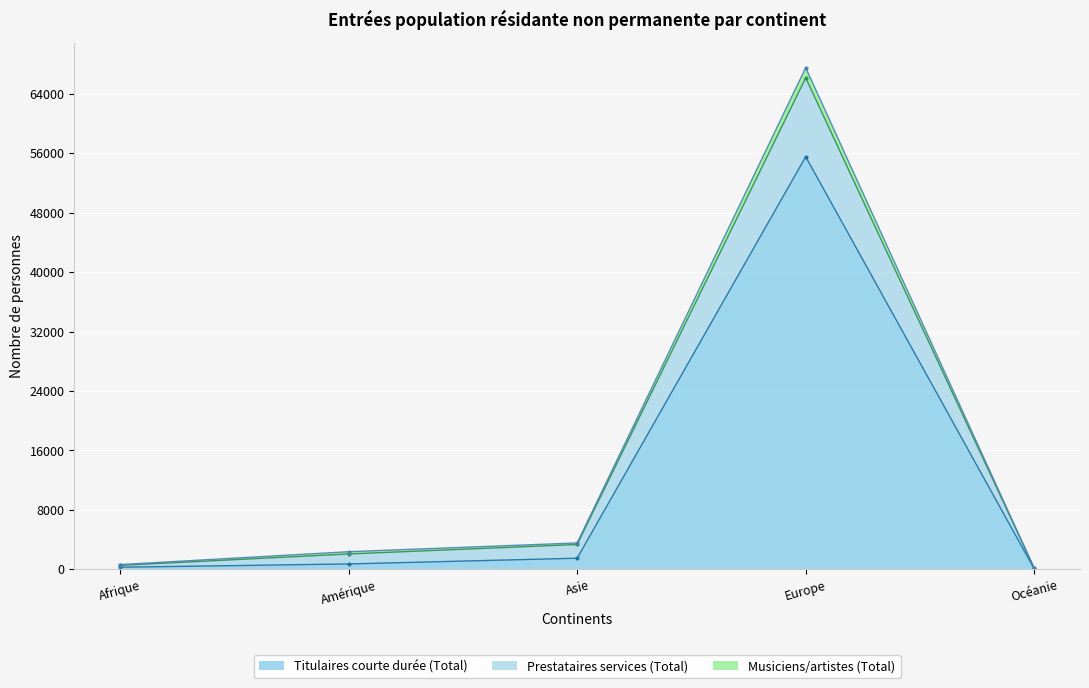

What is the difference between the second highest and second lowest values in the Titulaires courte durée (Total) series?

1214